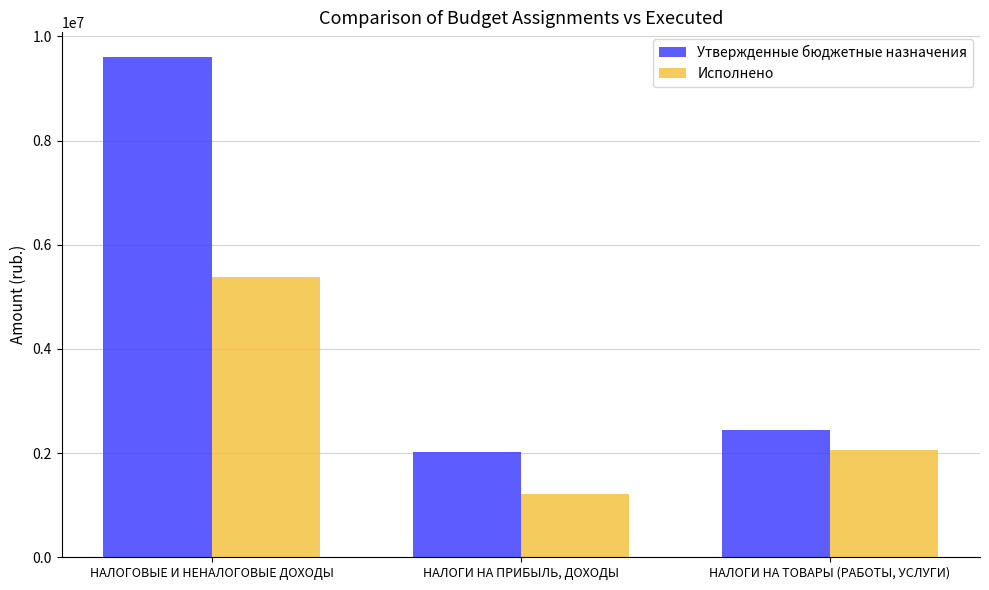

At which label is Исполнено closest to 3299364?

НАЛОГИ НА ТОВАРЫ (РАБОТЫ, УСЛУГИ)